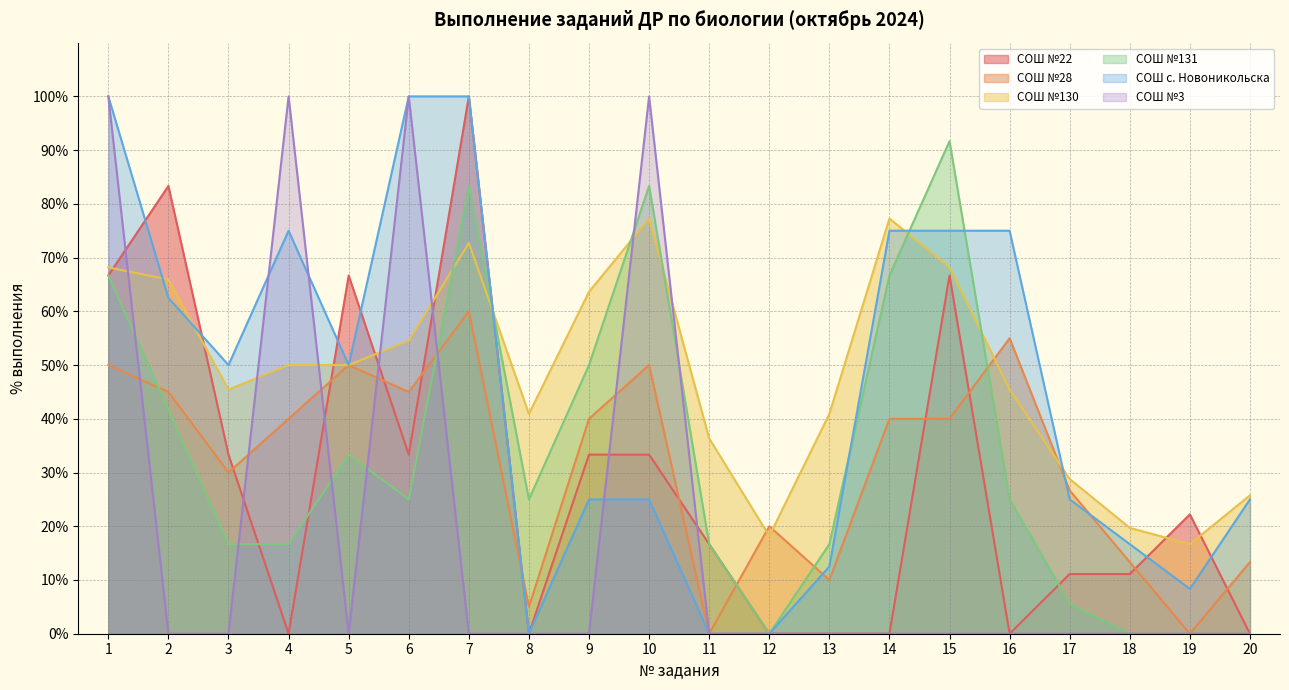

Rank the series by their maximum value, from highest to lowest.

СОШ №22, СОШ с. Новоникольска, СОШ №3, СОШ №131, СОШ №130, СОШ №28